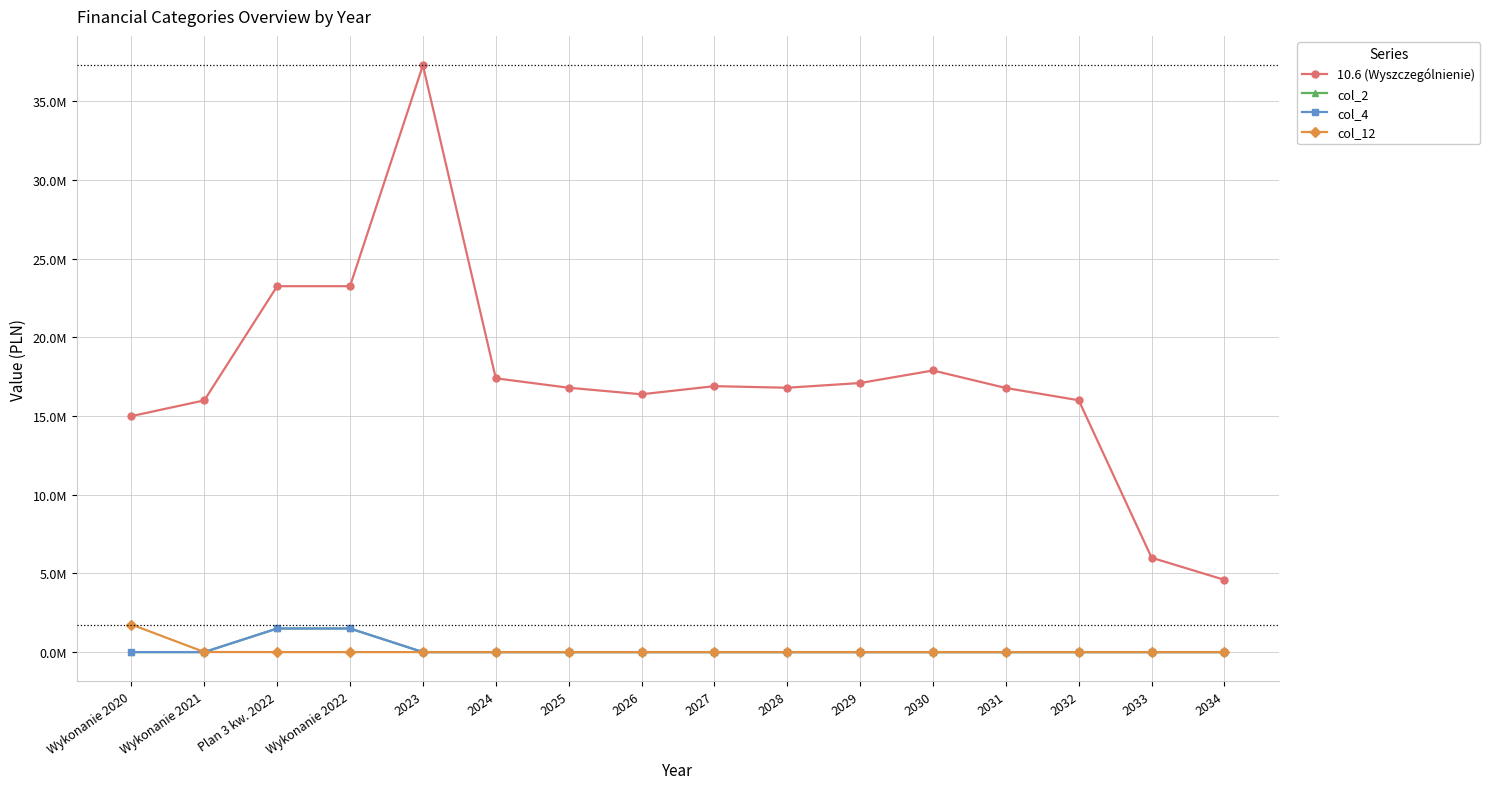

Is the value of col_4 at Wykonanie 2021 greater than the value of col_12 at 2023?

No